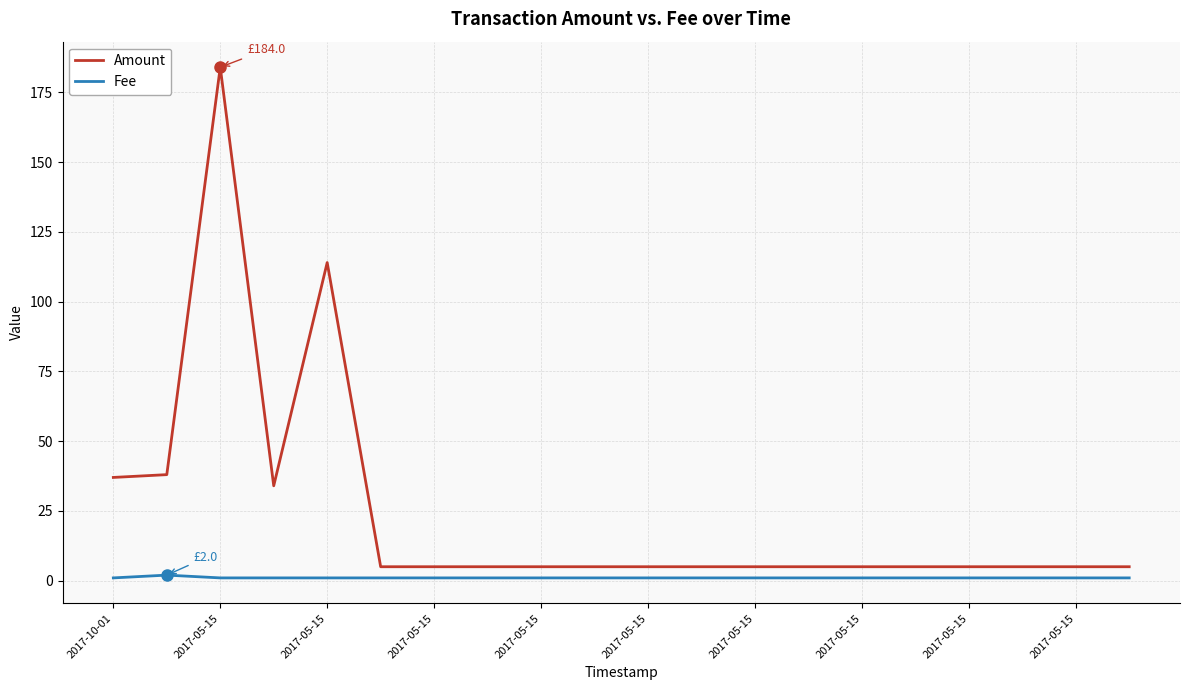

What is the difference between the maximum and minimum values in the Amount series?

179